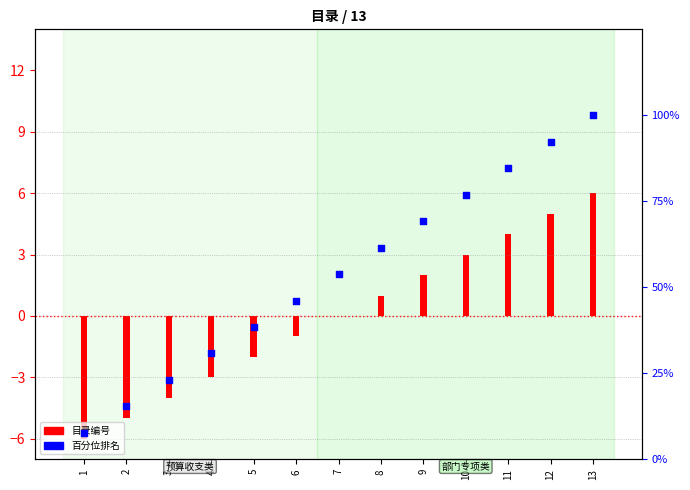

Which series has the widest spread of Y values?

百分位排名